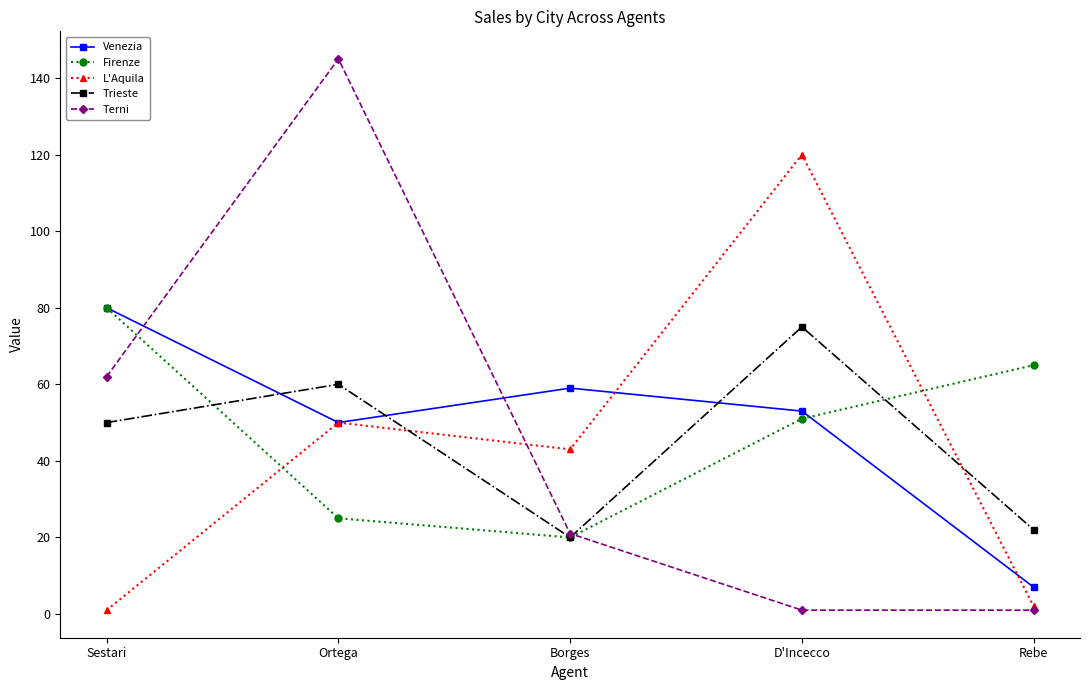

Between which two adjacent categories do Firenze and Terni first intersect?

Sestari and Ortega